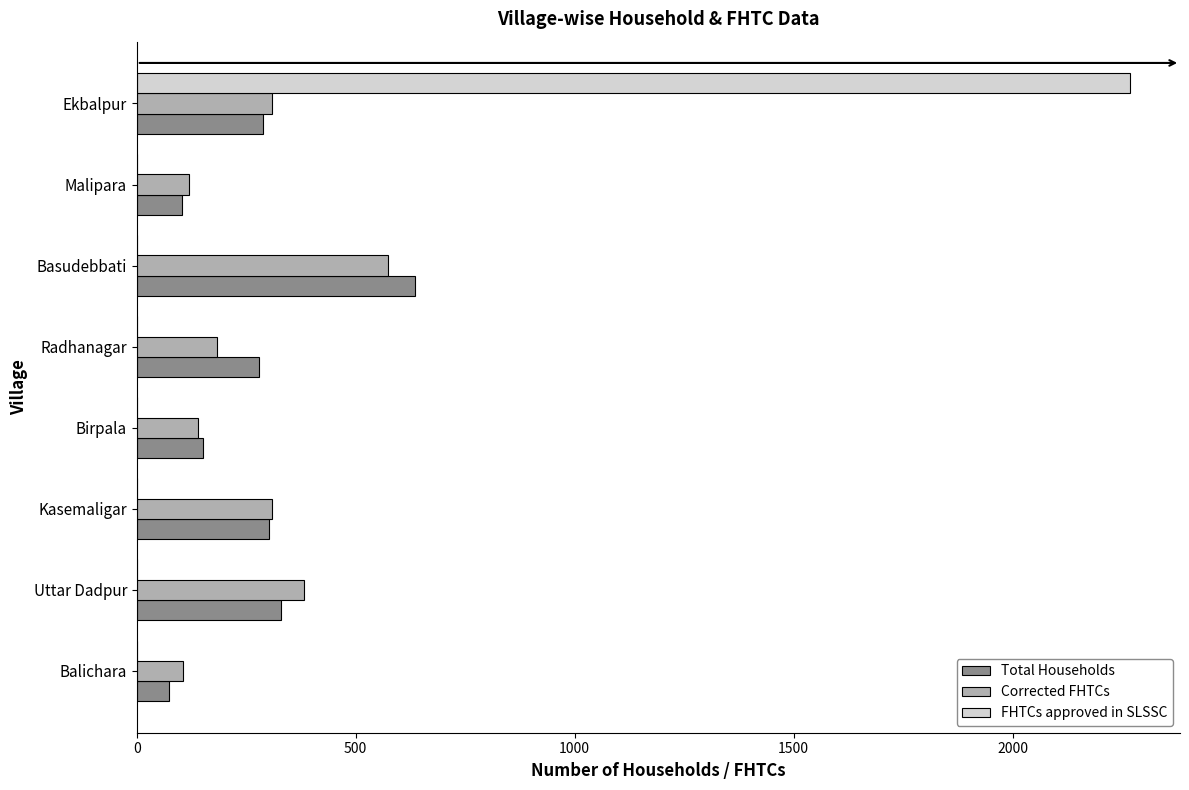

What is the sum of all FHTCs approved in SLSSC values?

2269